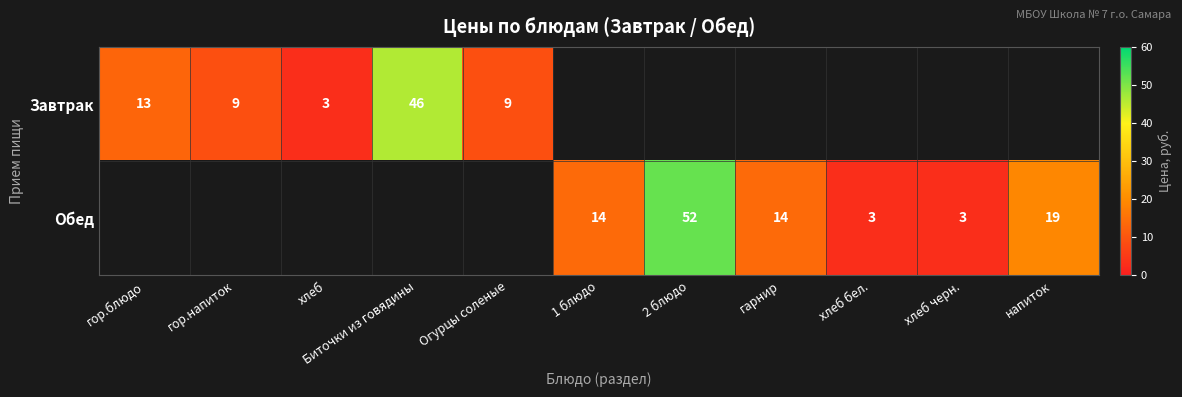

True or false: Завтрак has a value of 9 at Огурцы соленые.

True